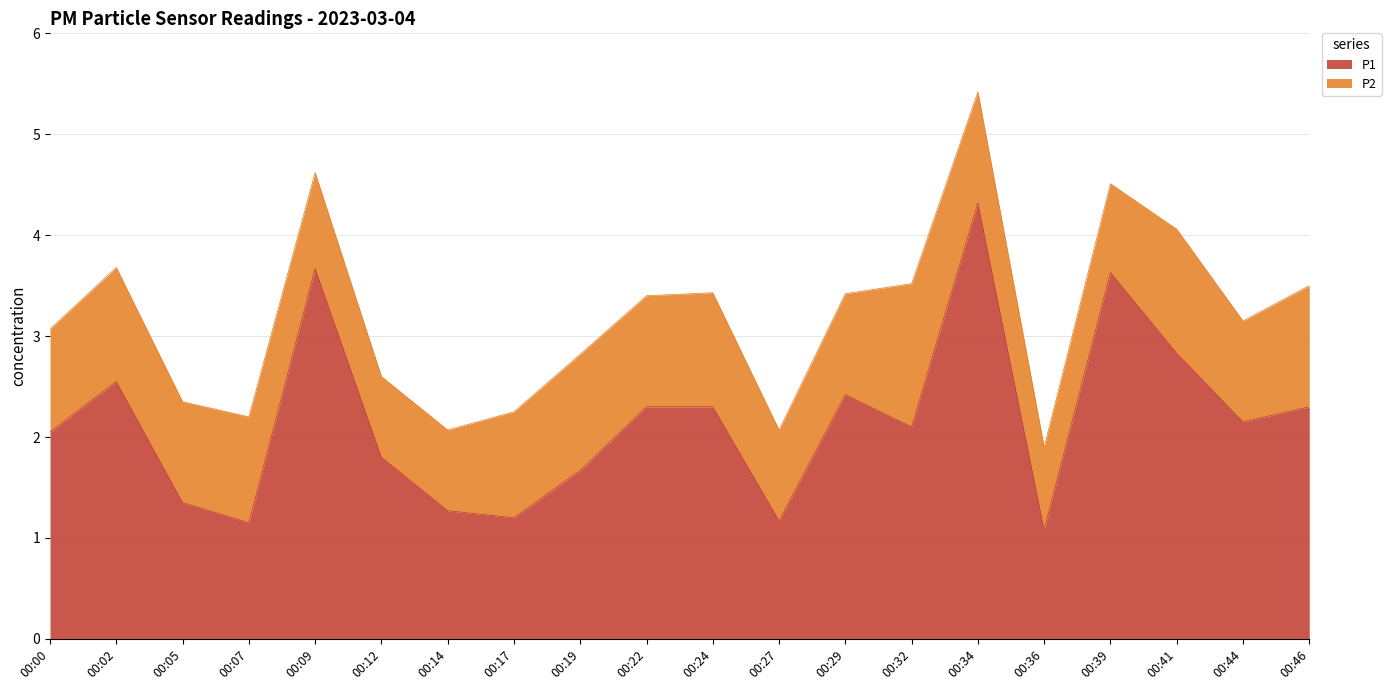

What is the value of the 15th point from the left?

4.3